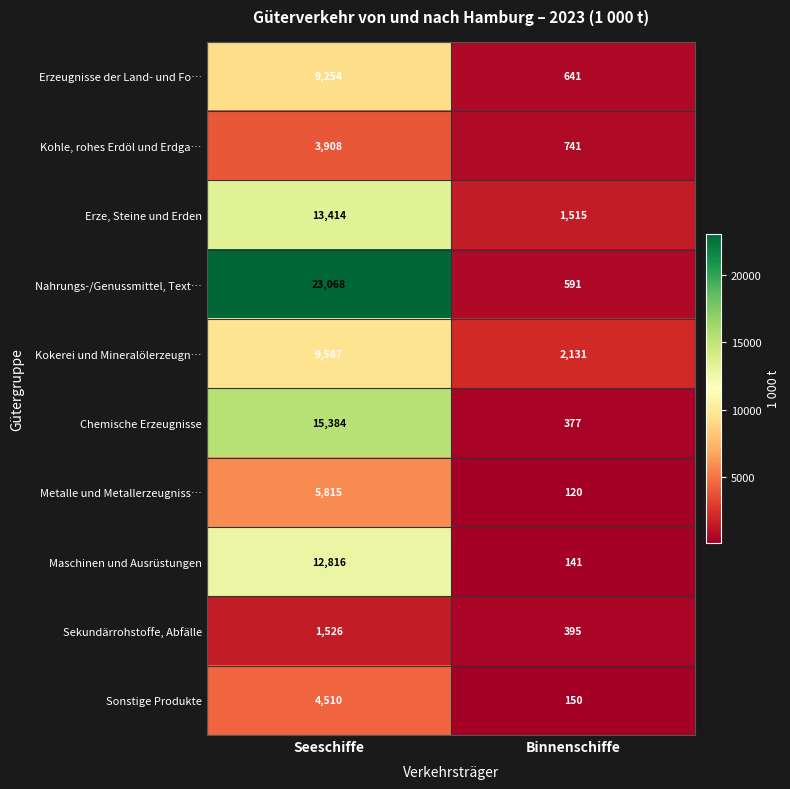

What is the maximum value for Metalle und Metallerzeugniss…?

5815